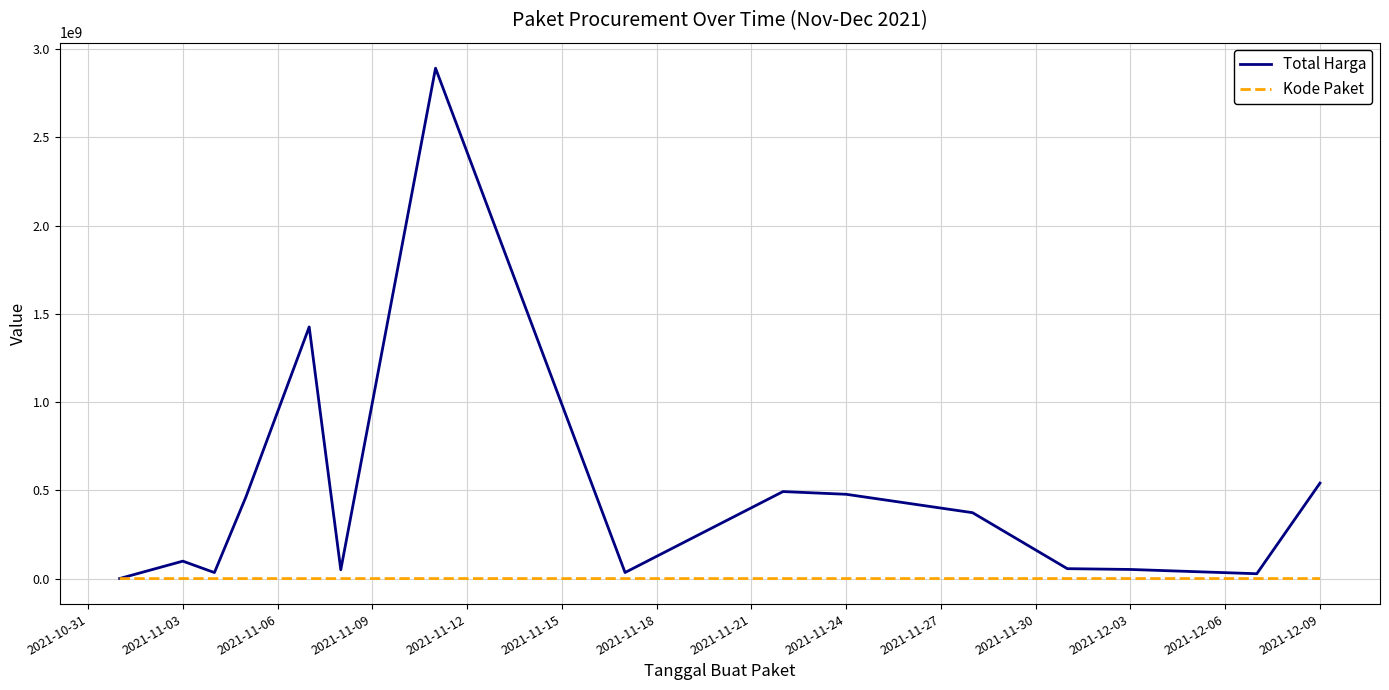

Which series has the largest total across all categories?

Total Harga